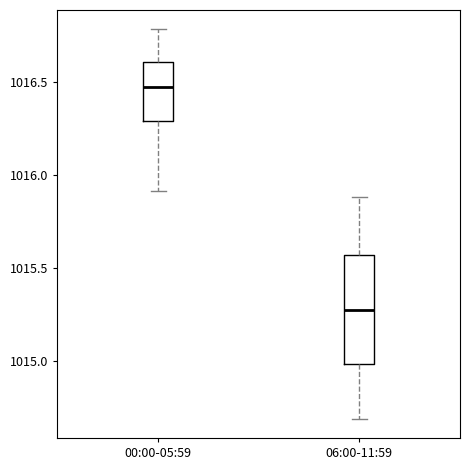

Which box has the highest median line?

00:00-05:59